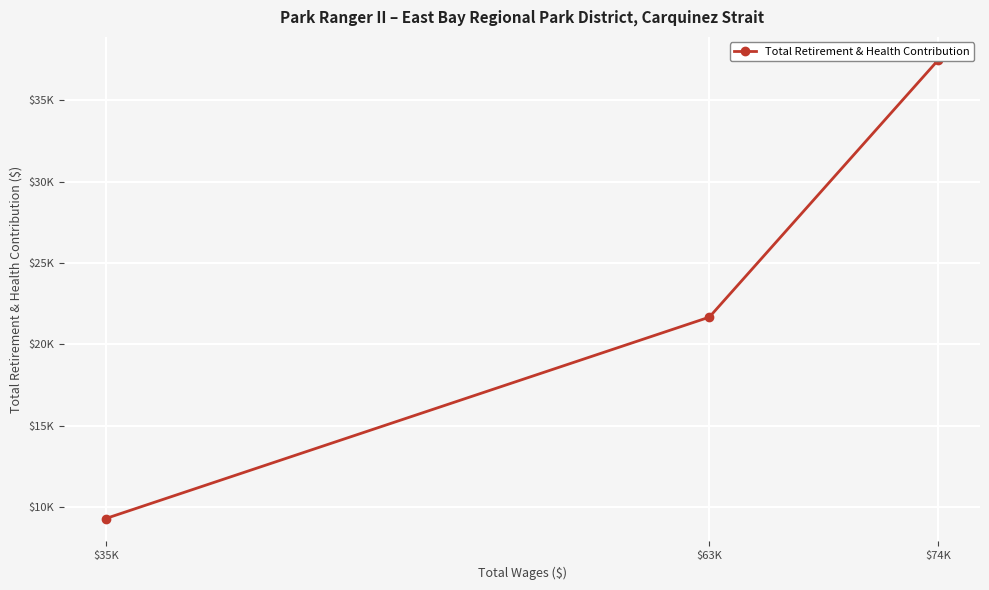

True or false: the data shows 14771 at $63K.

False